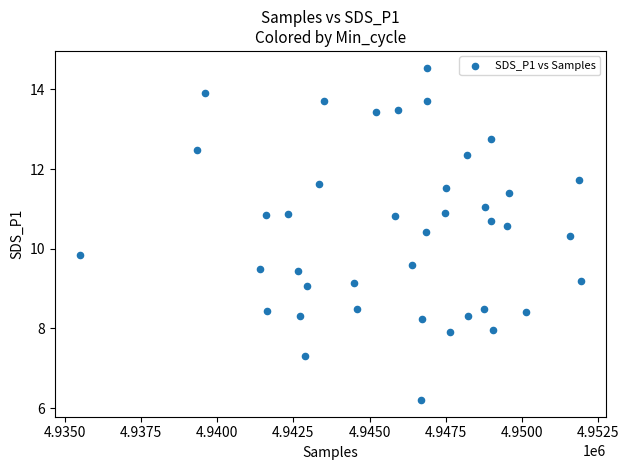

What is the range of X values (max minus min)?

16445.0